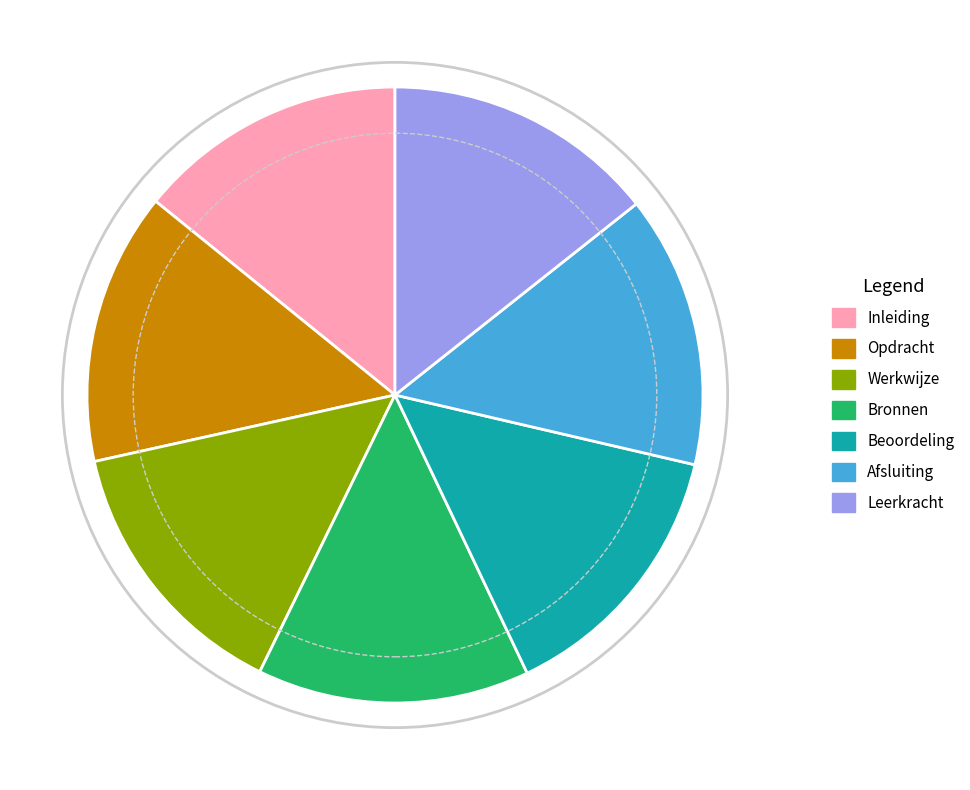

True or false: Bronnen accounts for 7% of the total.

False